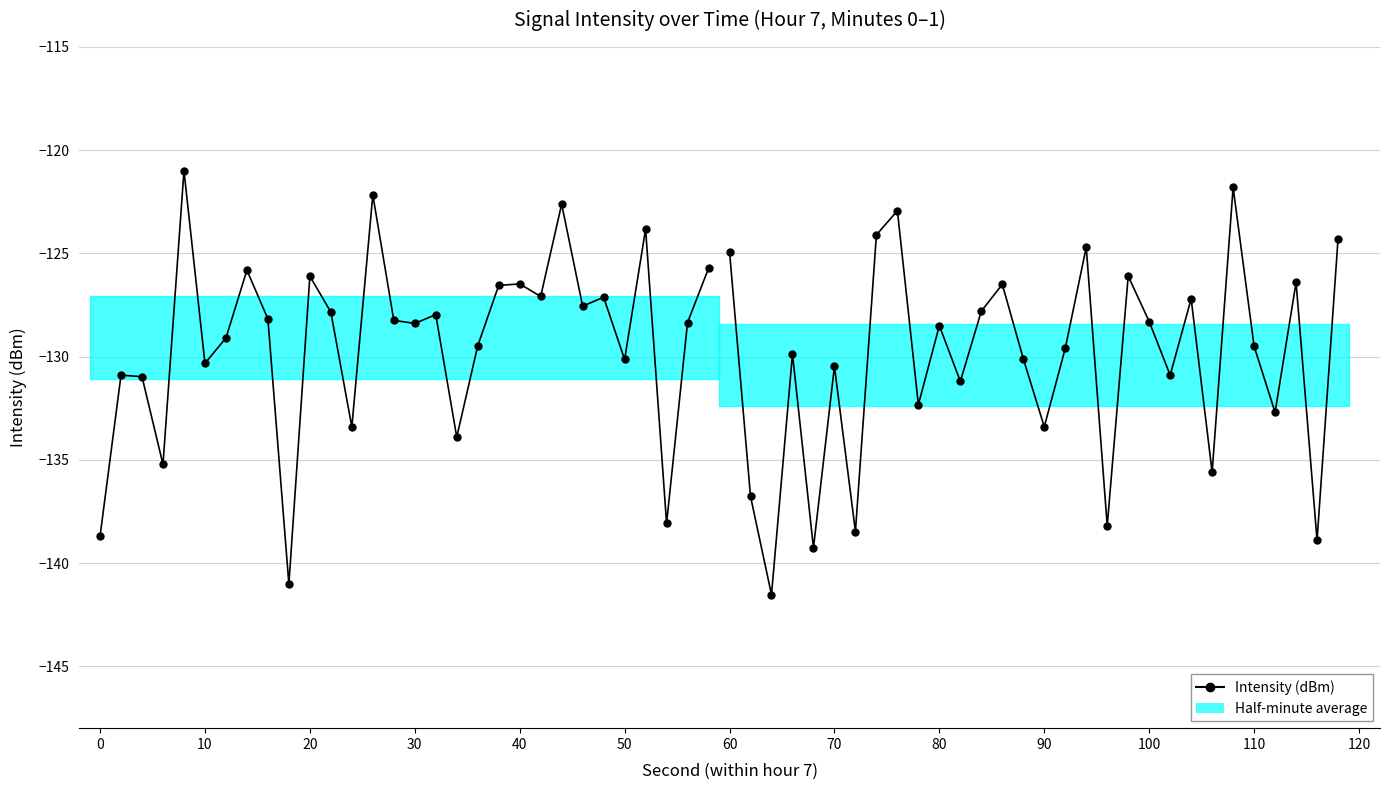

The chart shows a value of -48.1 at 90. True or false?

False